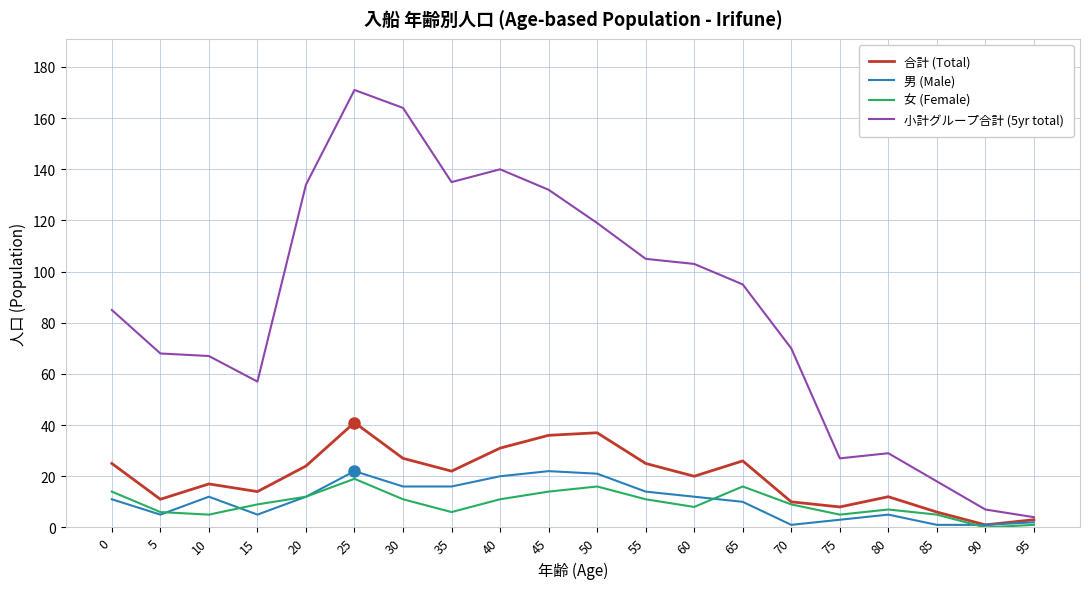

Where does the 小計グループ合計 (5yr total) series first go above 95?

20